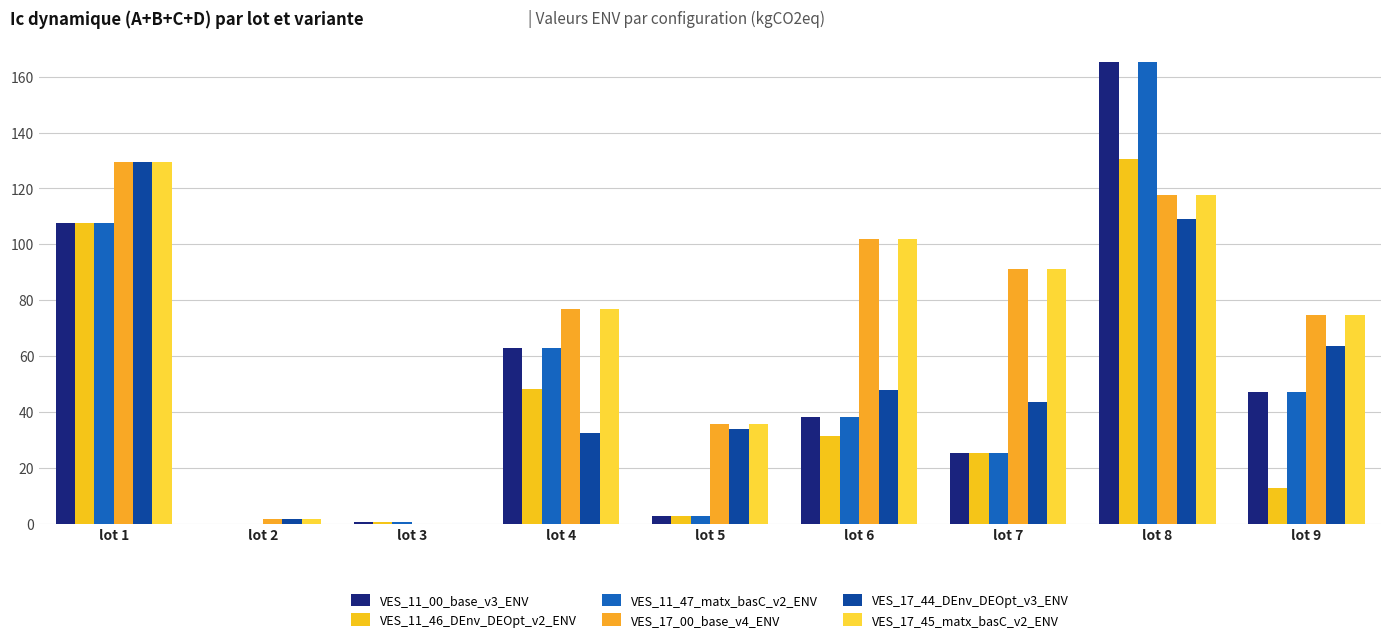

At which label does VES_17_00_base_v4_ENV reach its peak?

lot 1